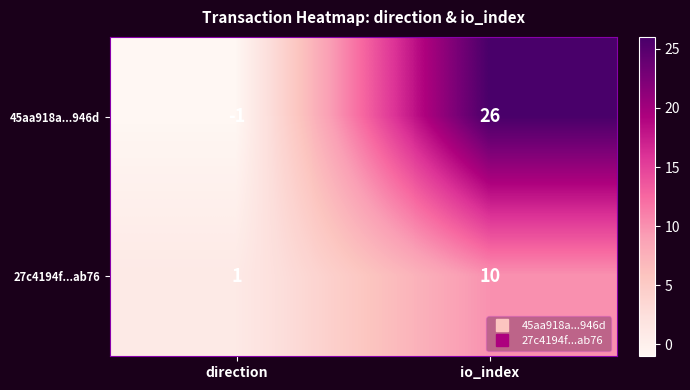

The value of 45aa918a...946d at io_index is 16. True or false?

False